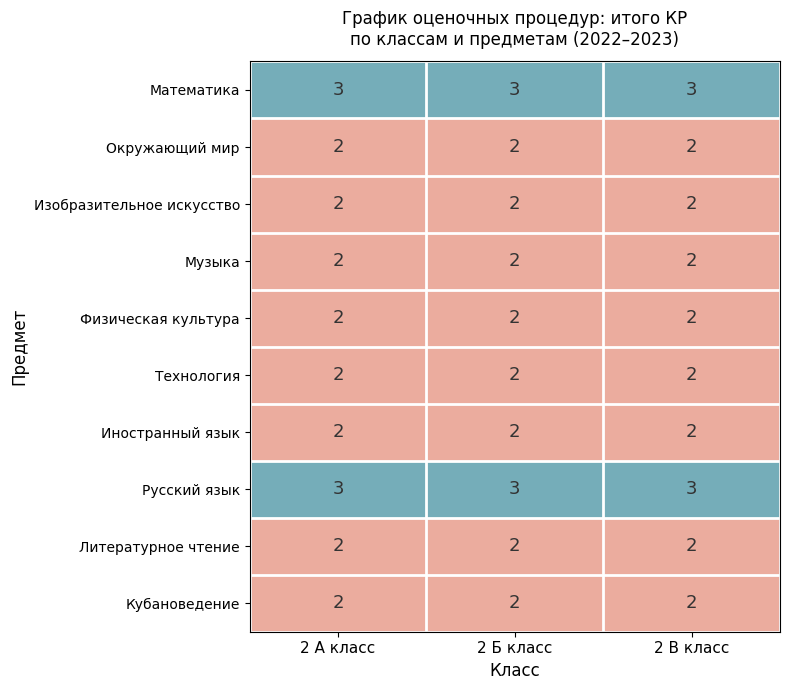

Is it true that Физическая культура equals 3 at 2 А класс?

False